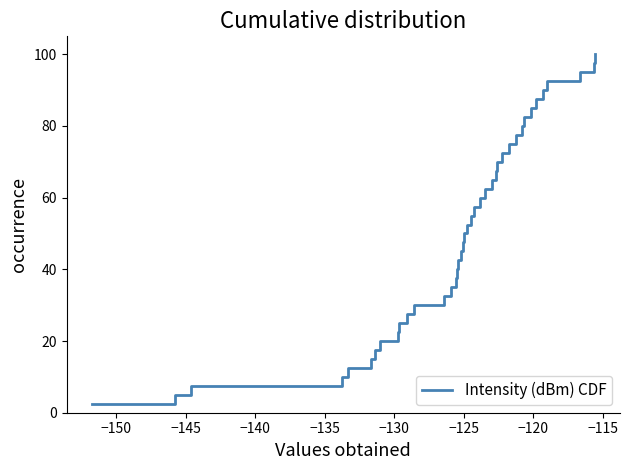

What is the maximum value shown in the chart?

100.0